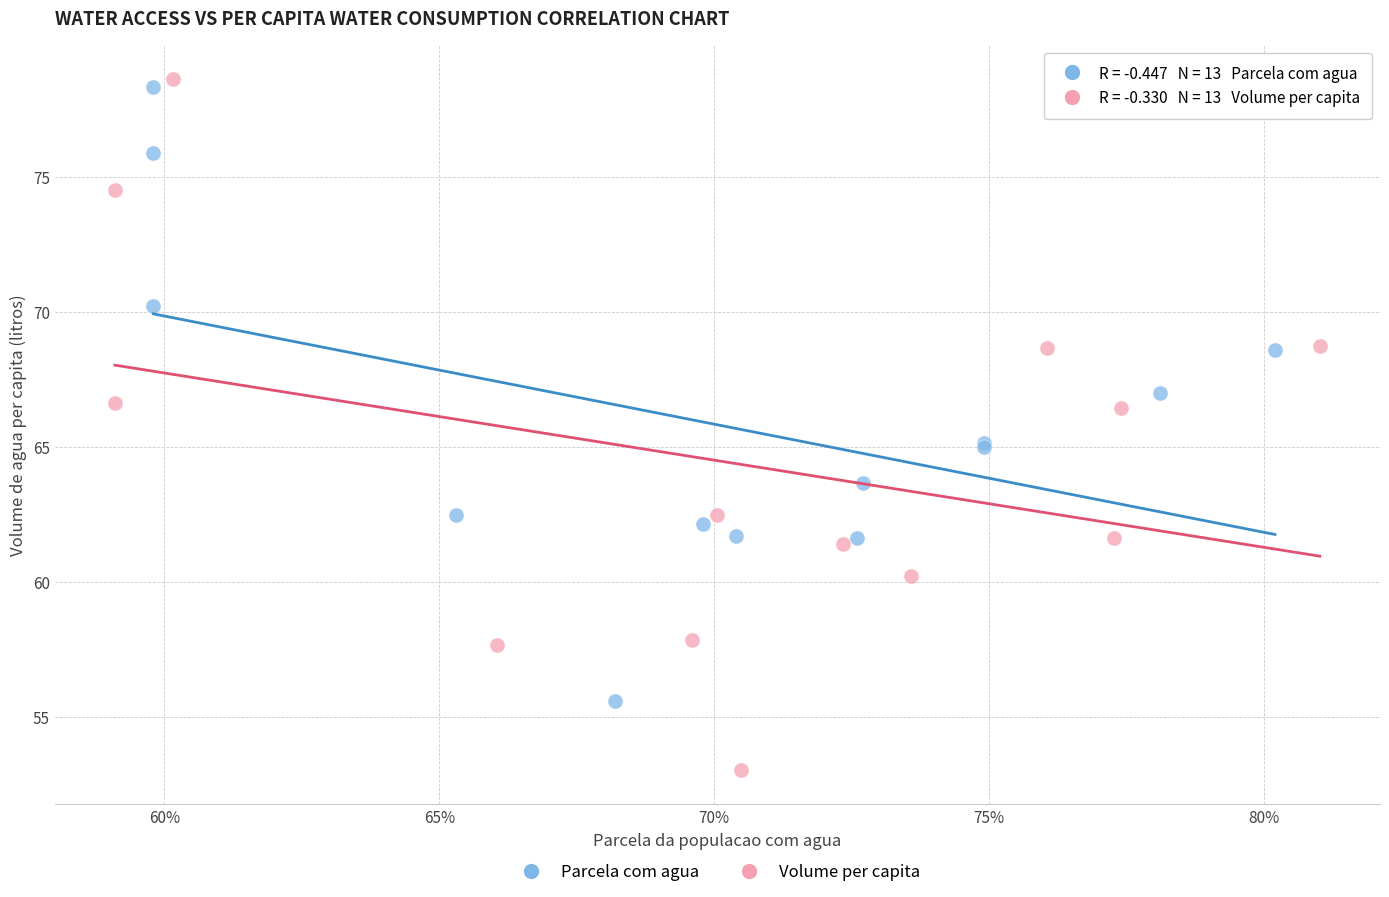

Which series reaches the minimum Y coordinate?

Volume per capita